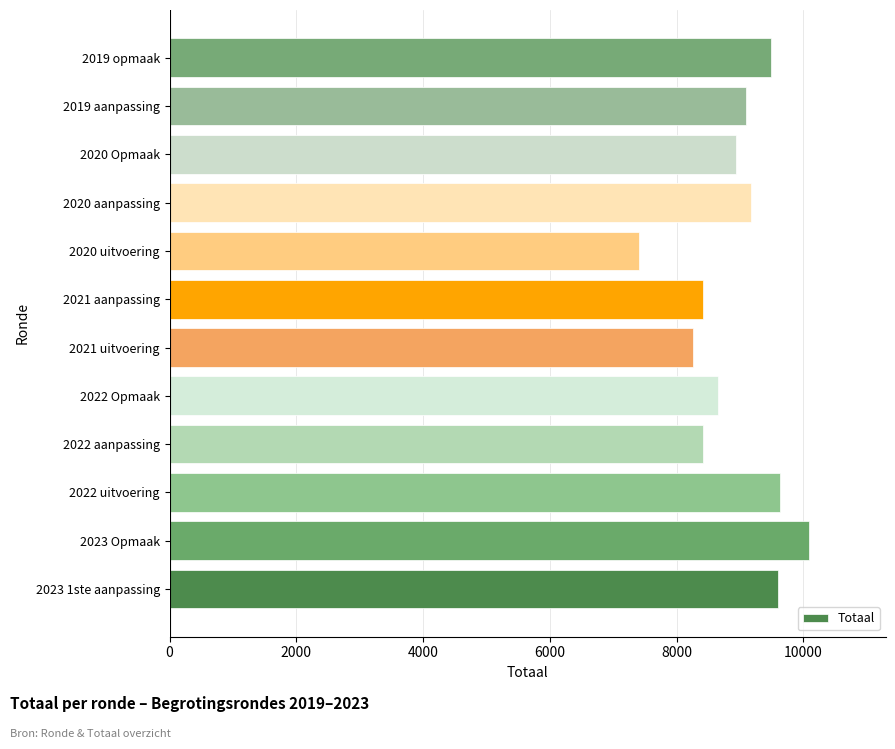

What is the sum of all values?

107155